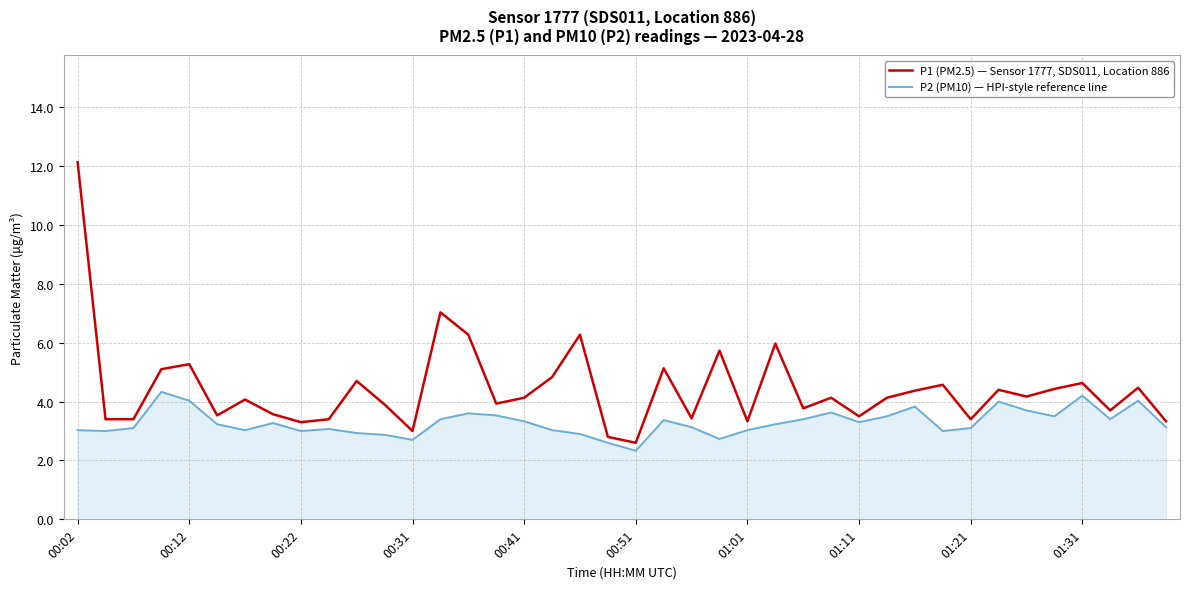

Rank the series by their average value, from highest to lowest.

P1 (PM2.5) — Sensor 1777, SDS011, Location 886, P2 (PM10) — HPI-style reference line